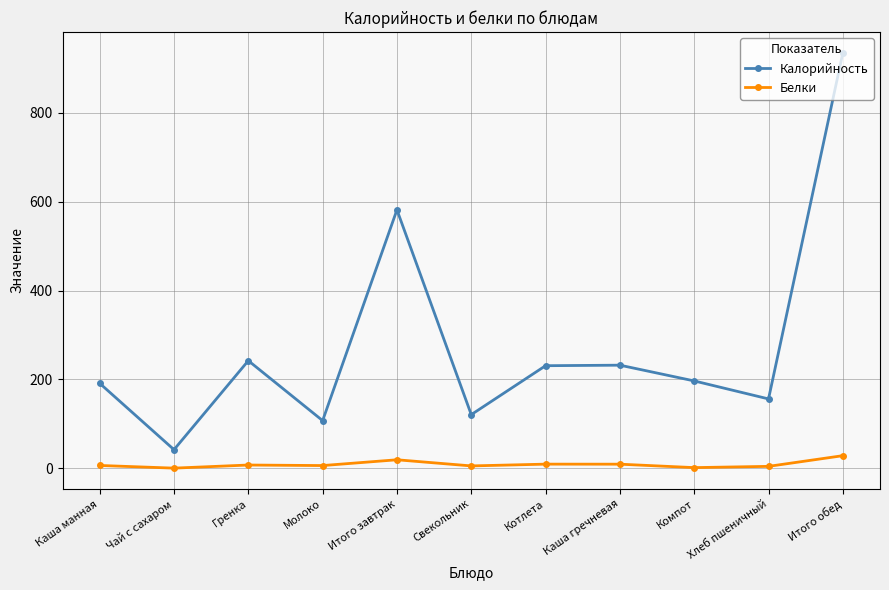

What is the greatest value displayed?

935.3